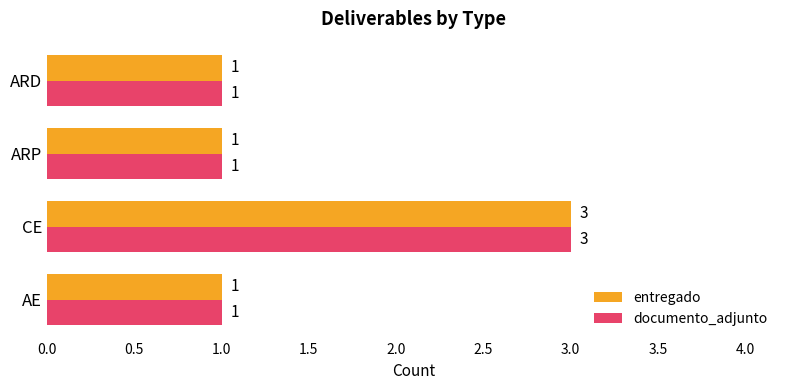

The entregado series shows 1 at ARD. True or false?

True